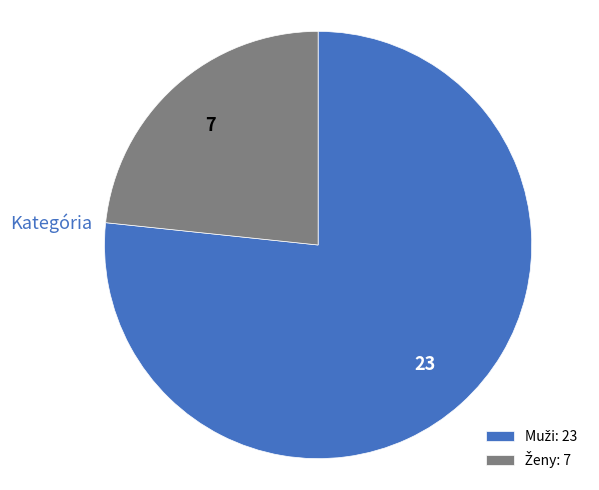

Is there a majority slice in this chart?

Yes